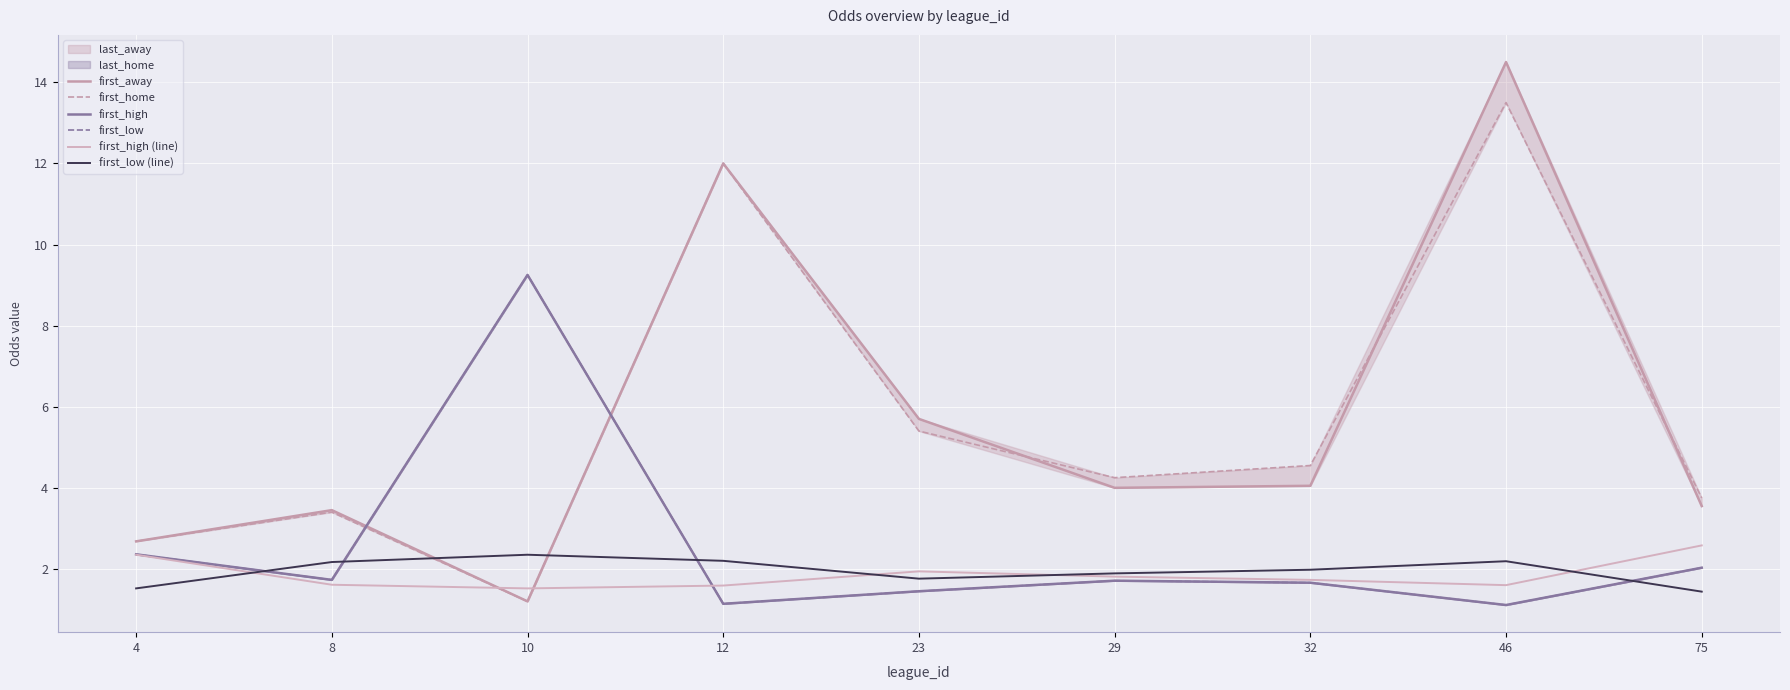

What is the average value of the first_high (line) series?

1.9